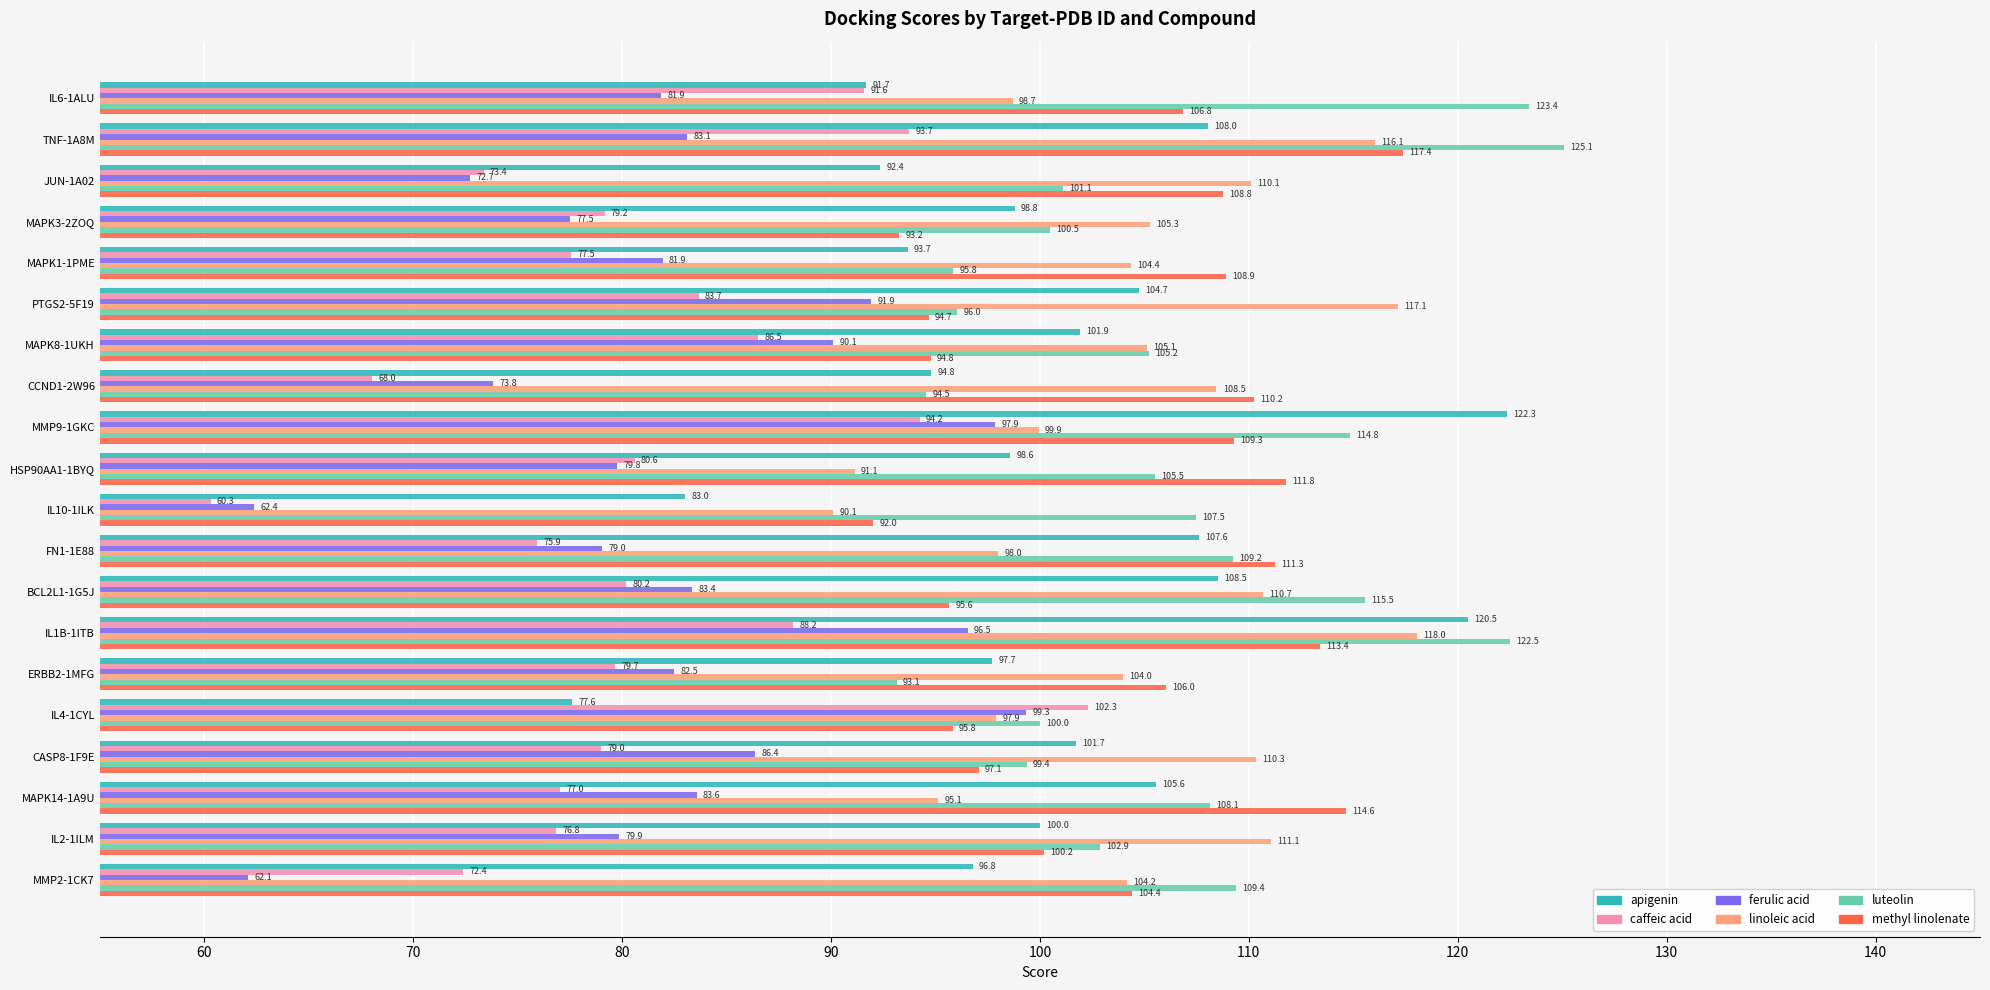

What value does the luteolin series have at MMP9-1GKC?

114.8